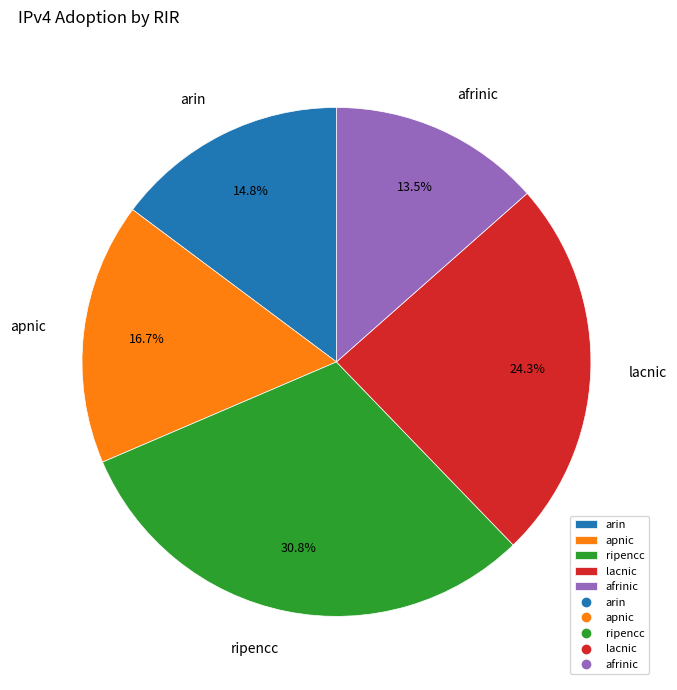

How many segments does this pie chart have?

5